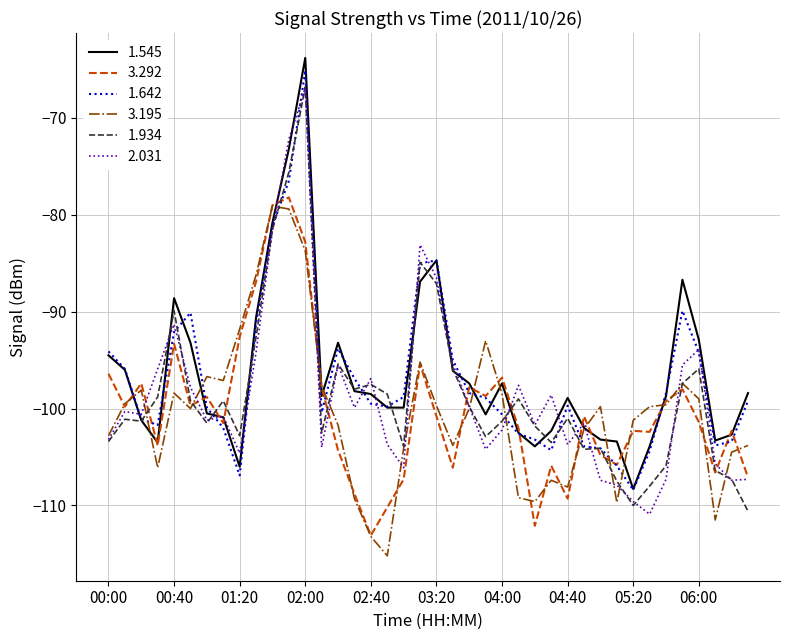

What is the maximum value shown in the chart?

-63.8